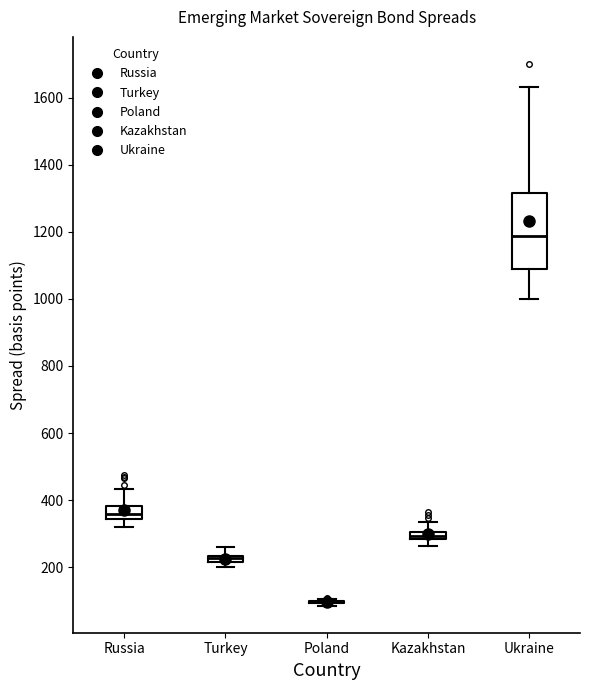

Which box is the tallest, from its lower edge to its upper edge?

Ukraine